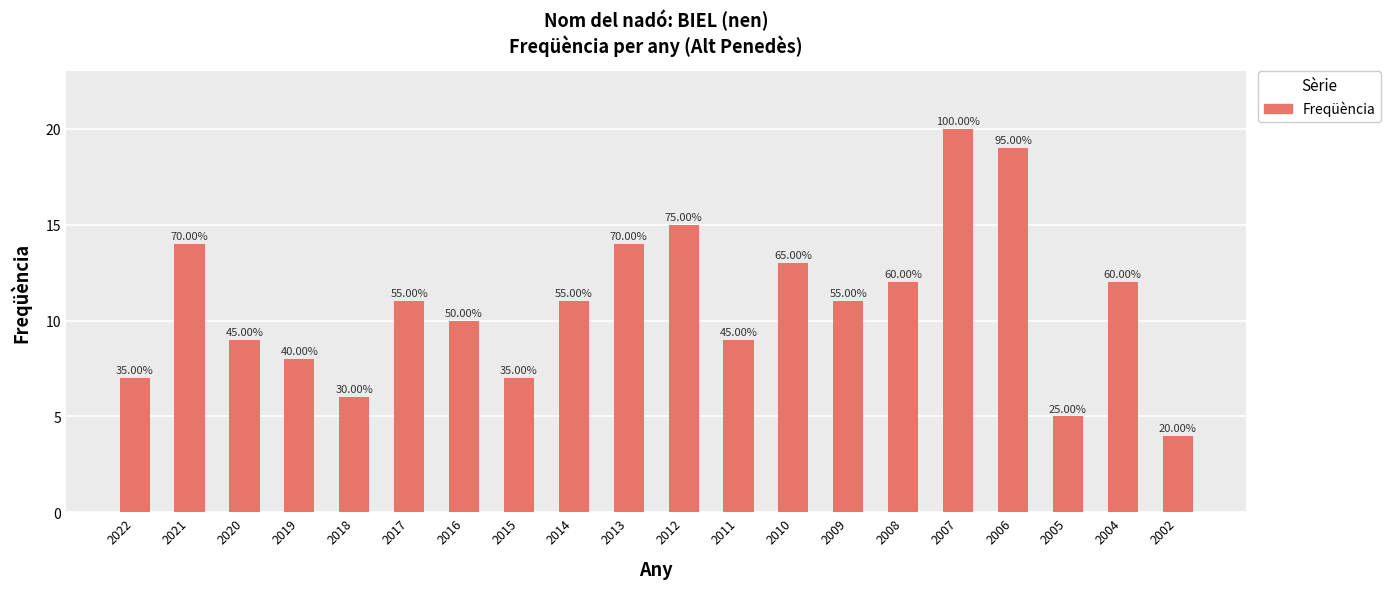

Are the bars horizontal?

No